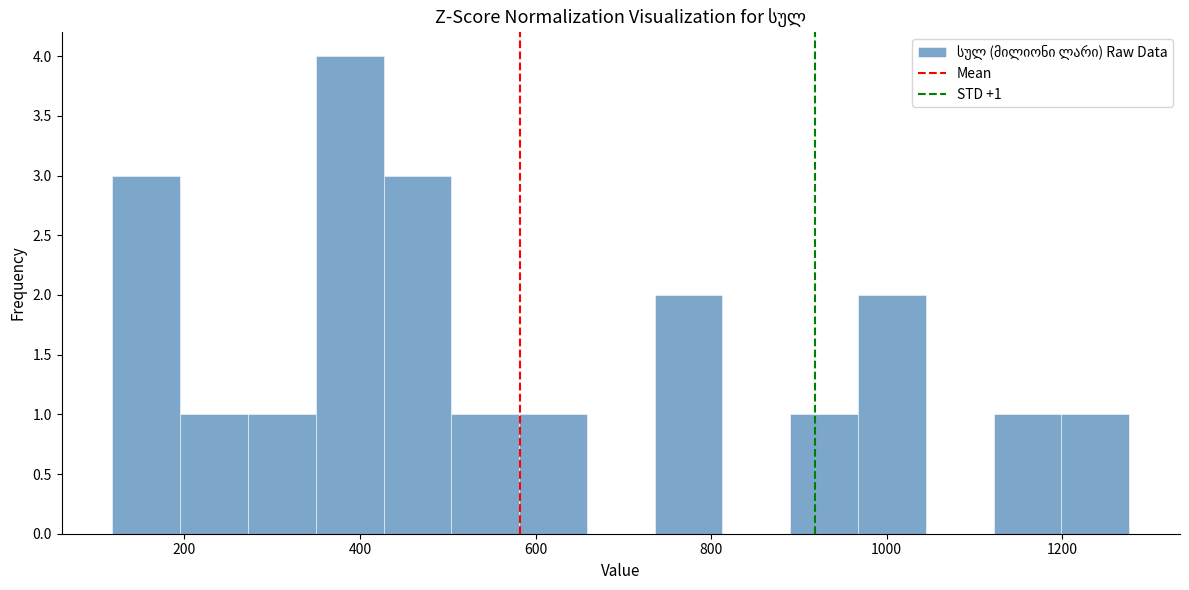

Read against the x-axis, roughly where is the centre of the tallest bar?

380